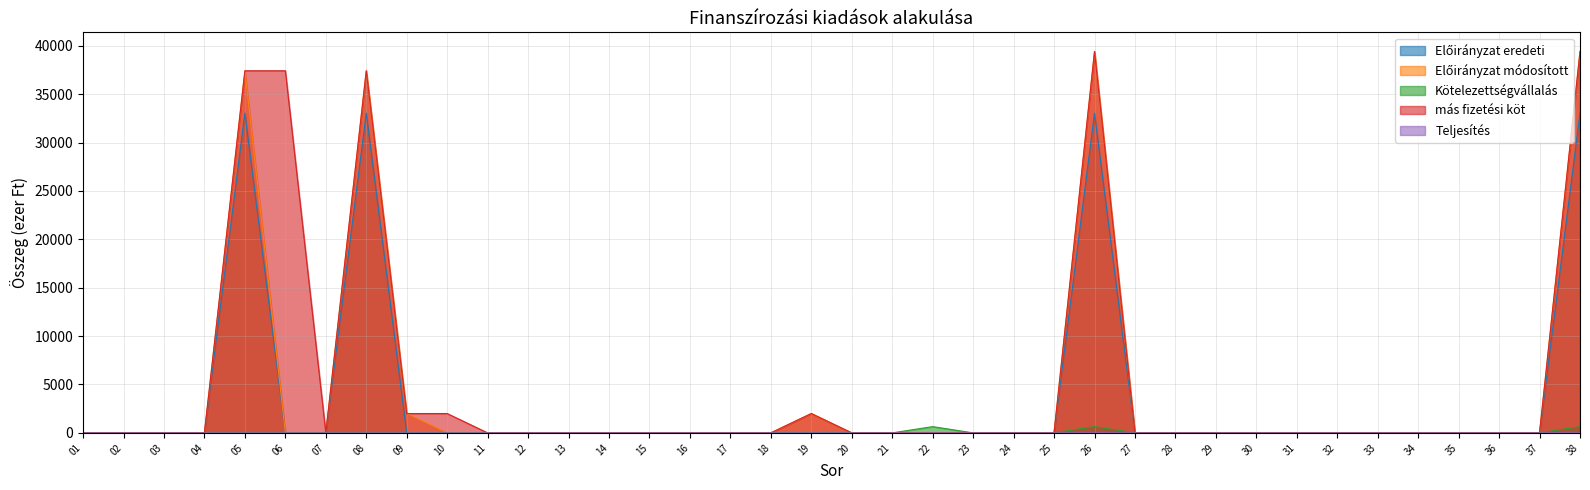

Which label corresponds to the smallest value in the chart?

01